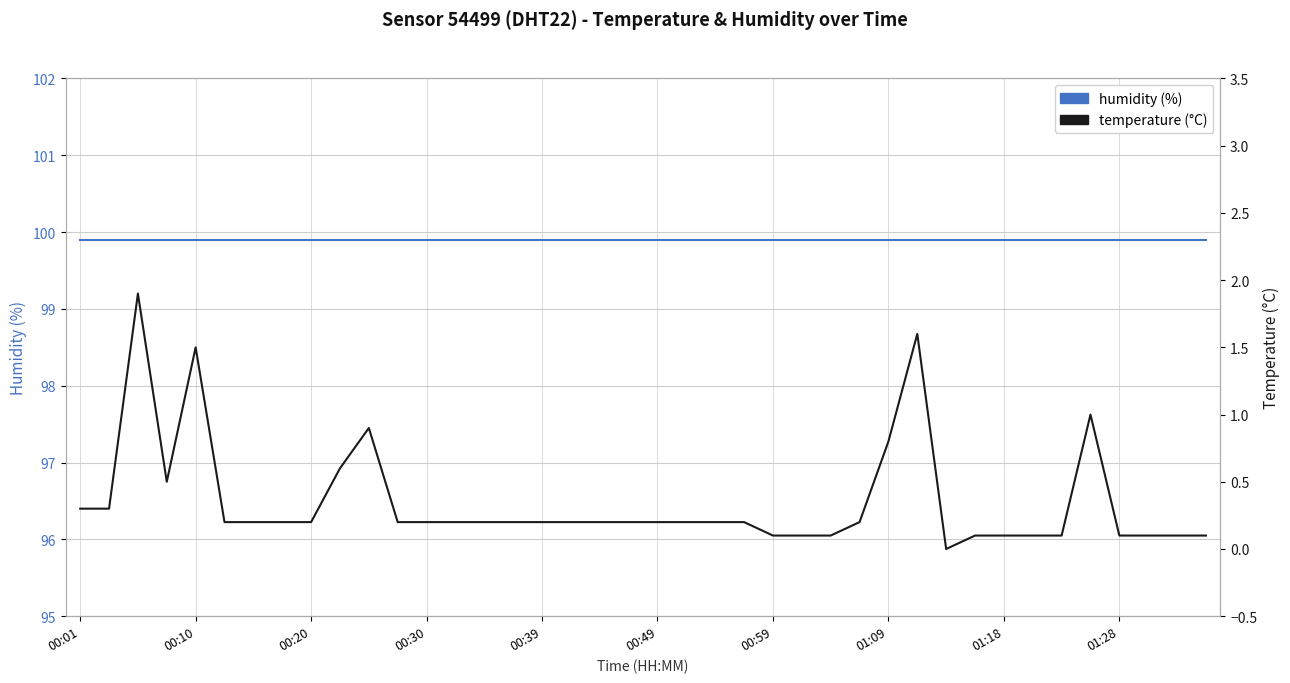

At 00:10, list the series in order from smallest to largest.

temperature, humidity